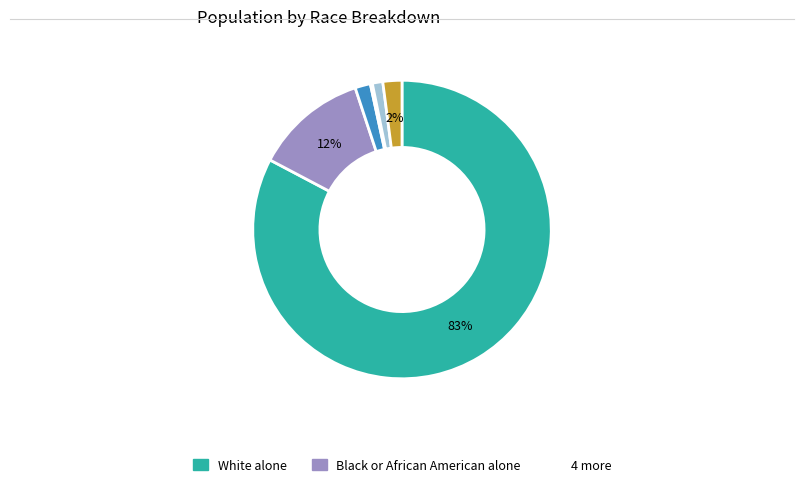

Does any single category account for the majority?

Yes